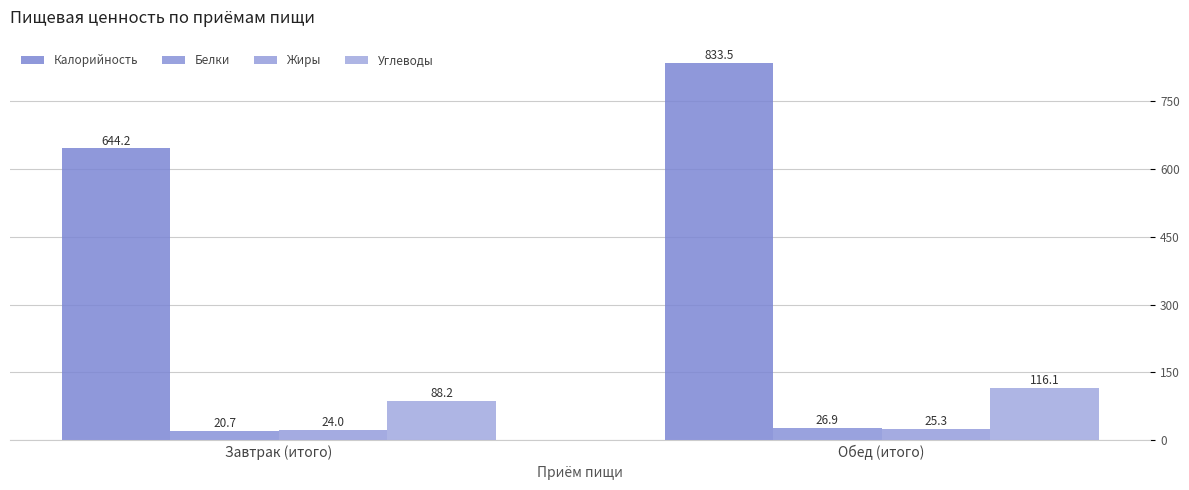

Between Завтрак (итого) and Обед (итого), which is larger?

Обед (итого)